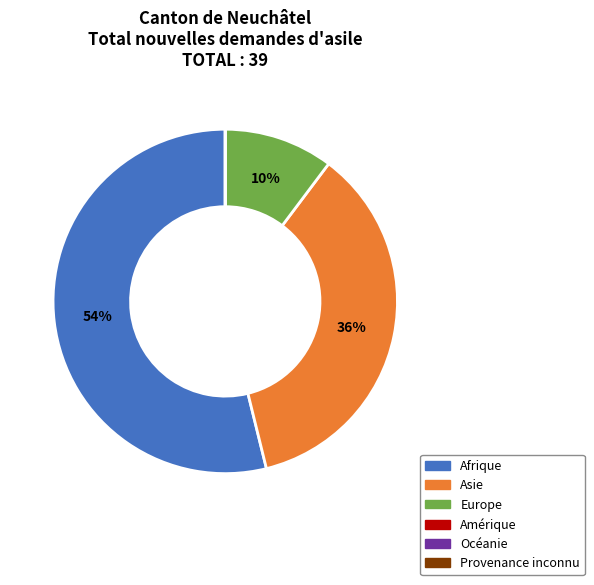

To the nearest percent, what percentage of the pie is Afrique?

54%